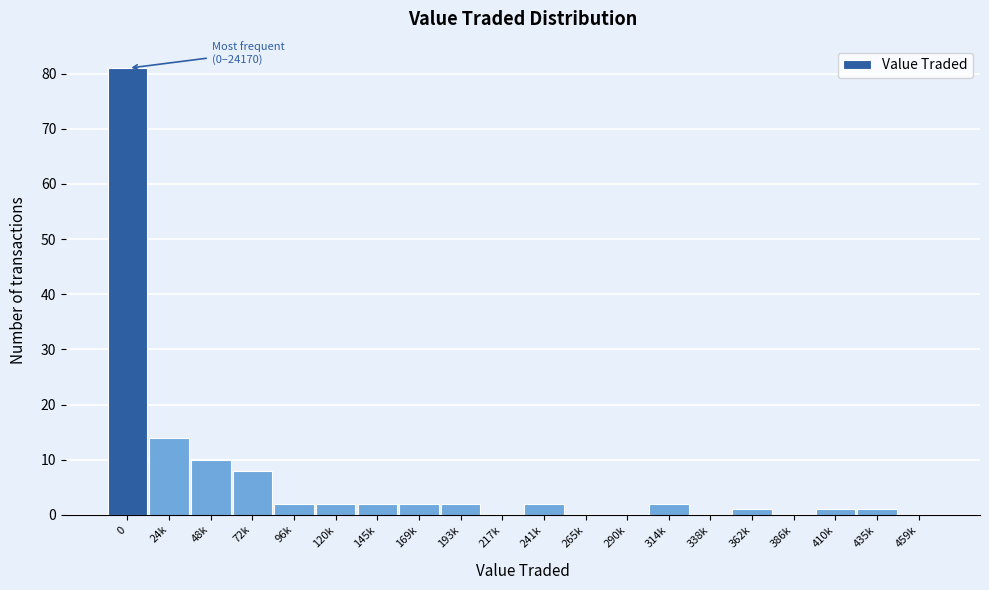

Reading left to right, list all the values displayed in this chart.

0=81	24k=14	48k=10	72k=8	96k=2	120k=2	145k=2	169k=2	193k=2	217k=0	241k=2	265k=0	290k=0	314k=2	338k=0	362k=1	386k=0	410k=1	435k=1	459k=0